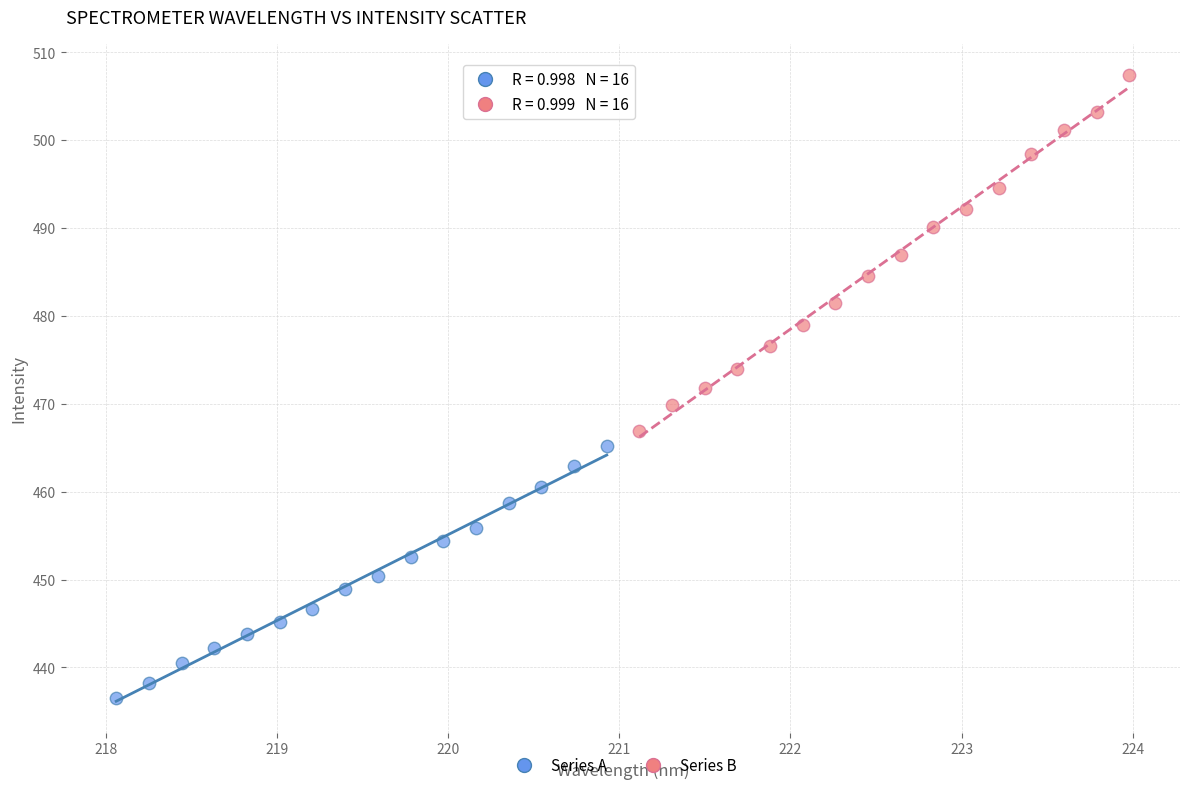

Which series has the widest spread of Y values?

Series B